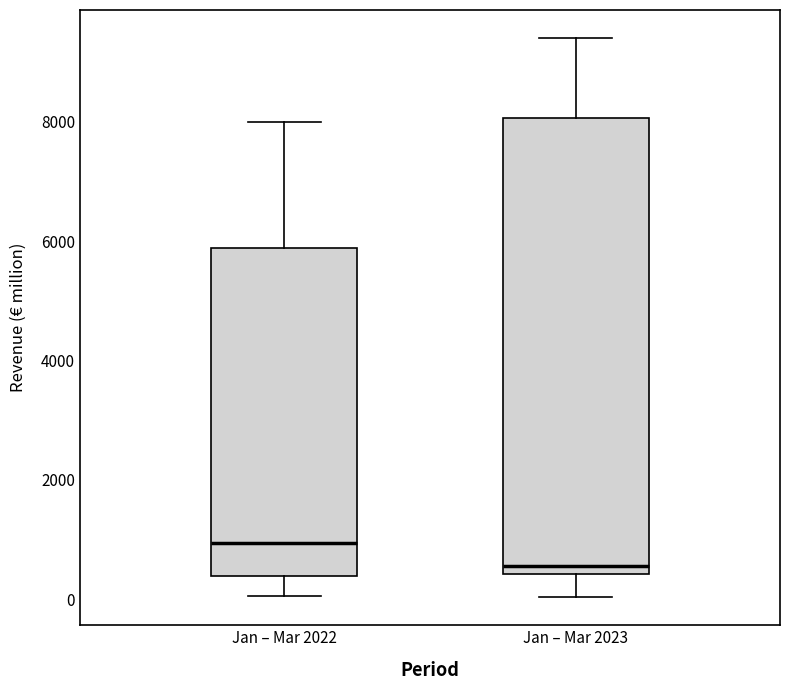

Reading left to right, read every box against the y-axis: the position of its median line, the range the box covers, and the ends of its whiskers. The values are not printed on the chart, so give them approximately, as read against the axis.

Jan – Mar 2022: median 1000, box 400 to 5800, whiskers 0 to 8000
Jan – Mar 2023: median 600, box 400 to 8000, whiskers 0 to 9400